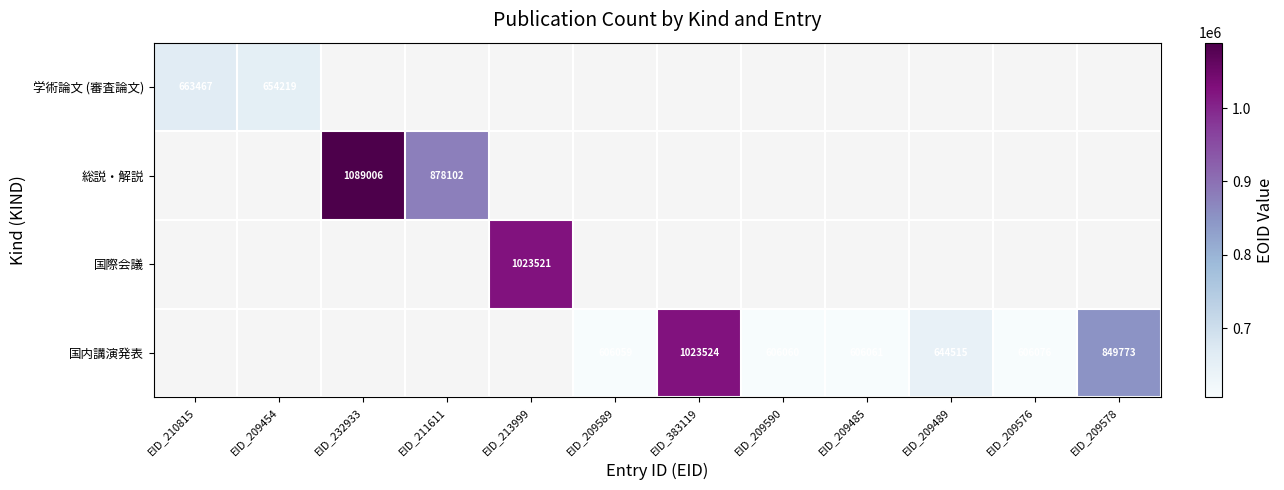

The 総説・解説 series shows 1465189 at EID_232933. True or false?

False